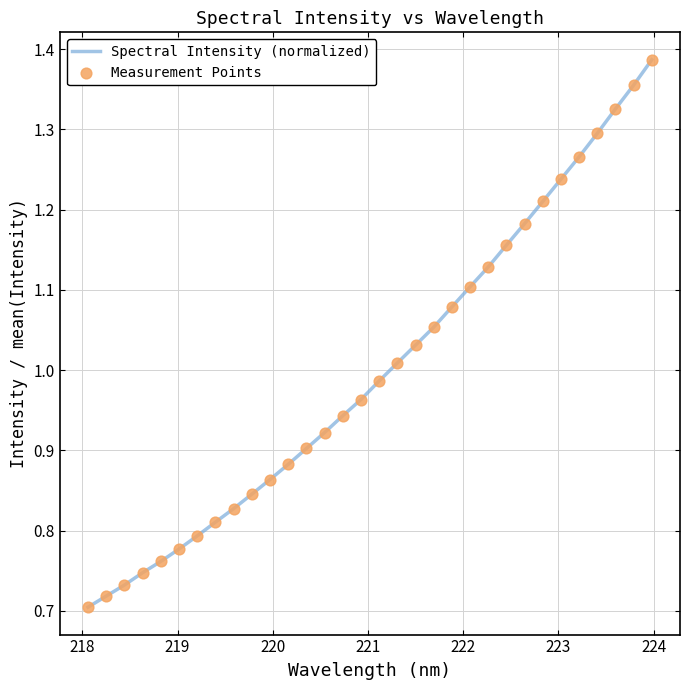

Is this an area chart (filled region under the line)?

No